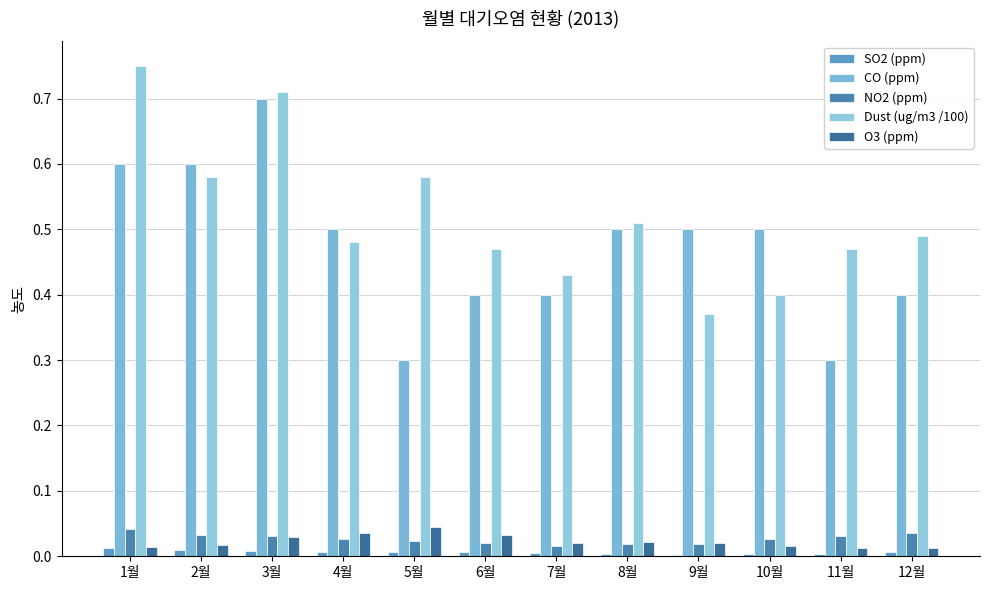

What is the label of the 12th bar from the right?

1월